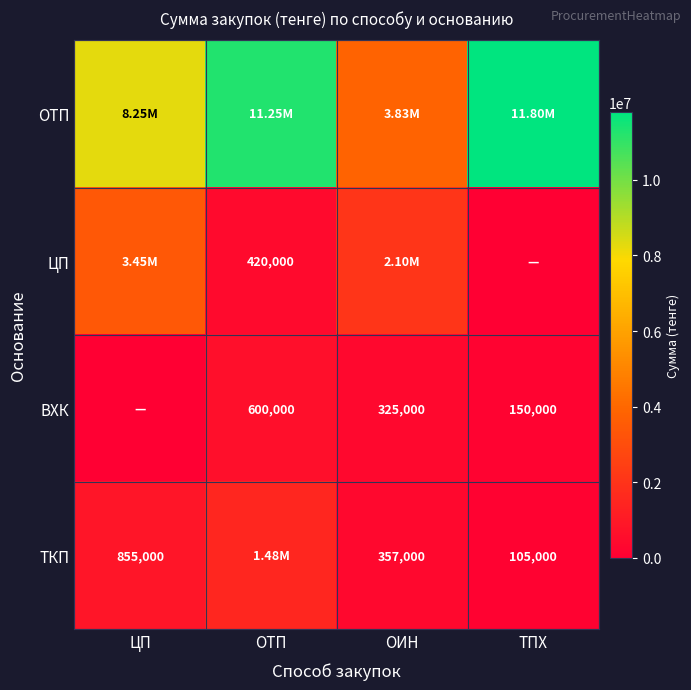

At which category does the chart reach its peak across all series?

ТПХ